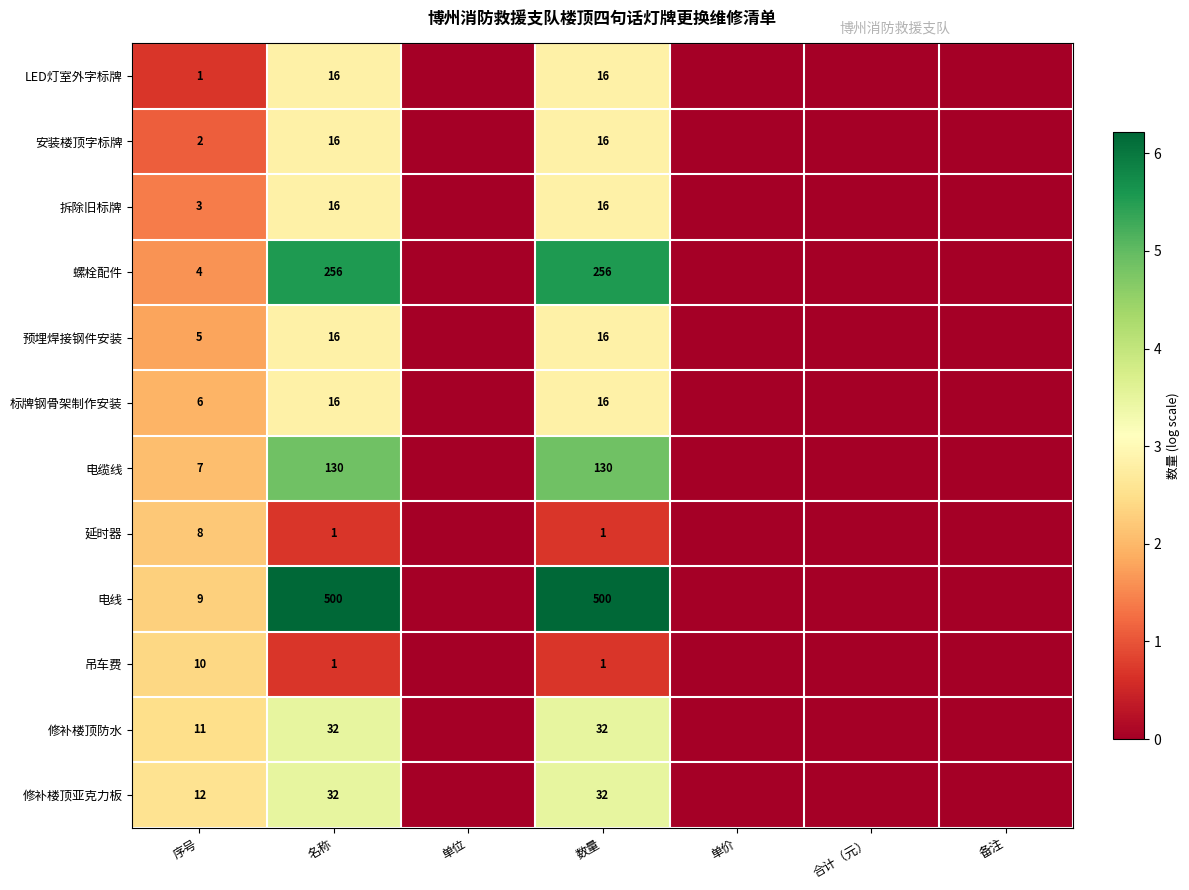

Is it true that 修补楼顶亚克力板 equals 50 at 名称?

False